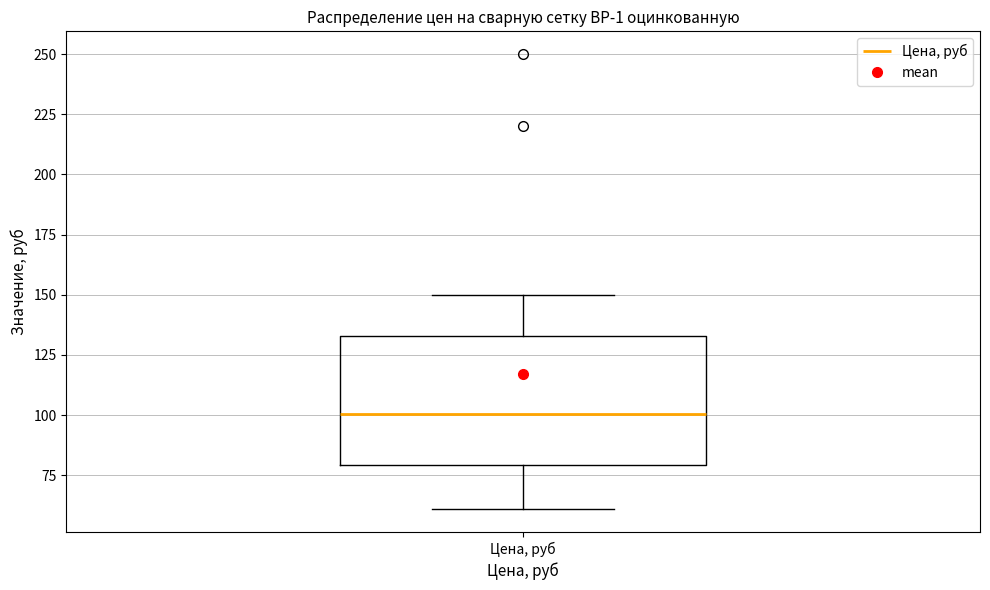

Read this box plot against the y-axis: the position of the median line, the range covered by the box, and the ends of both whiskers. The values are not printed on the chart, so give them approximately, as read against the axis.

median 100, box 80 to 135, whiskers 60 to 150